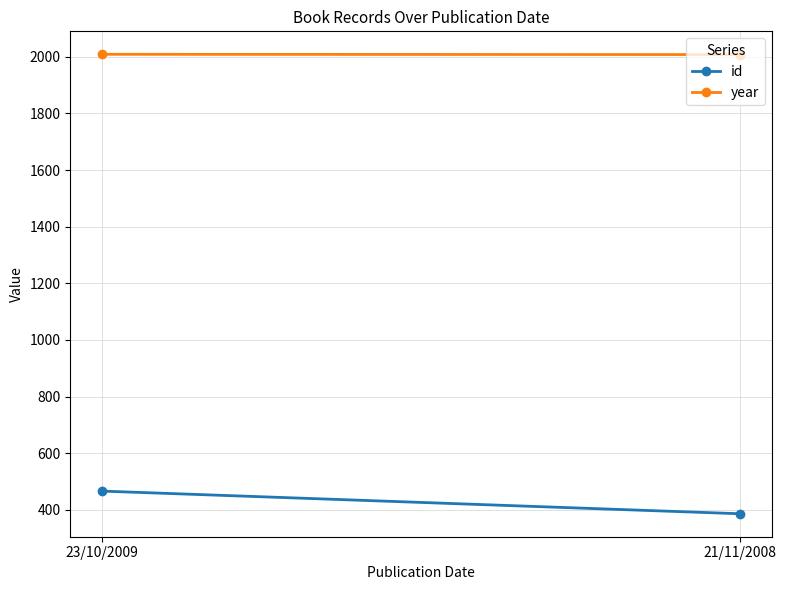

Rank the series by their average value, from lowest to highest.

id, year